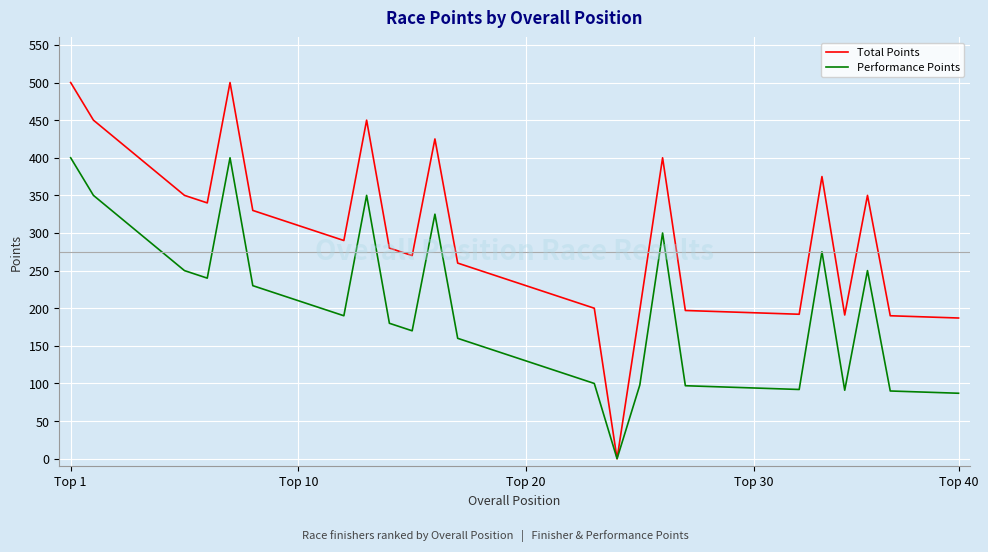

Rank the series by their maximum value, from highest to lowest.

Total Points, Performance Points